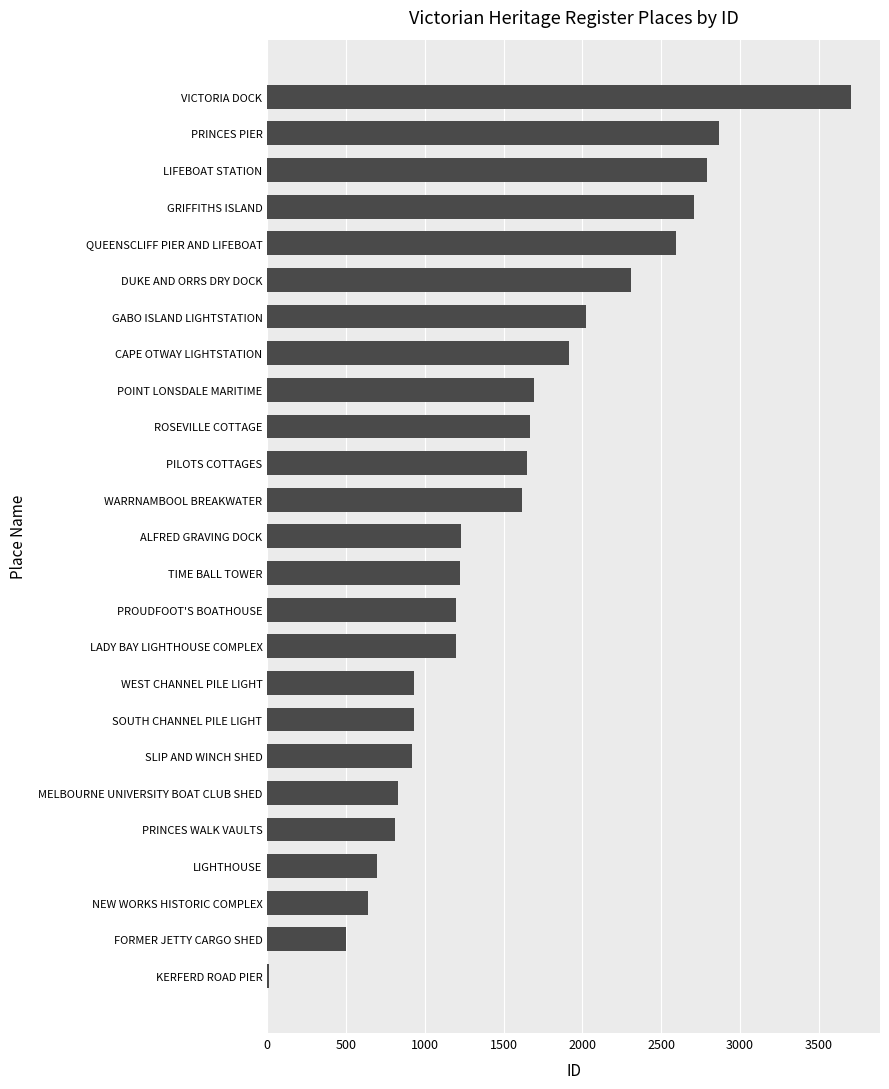

What is the sum of the values at PRINCES PIER and LADY BAY LIGHTHOUSE COMPLEX?

4067